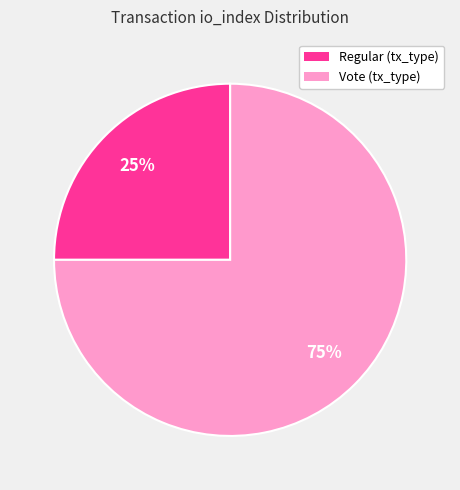

How many slices are in this pie chart?

2